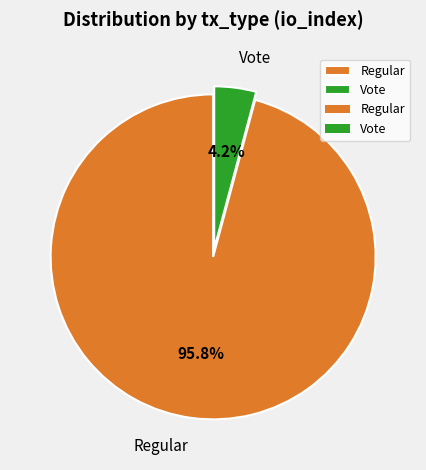

Does any single category account for the majority?

Yes